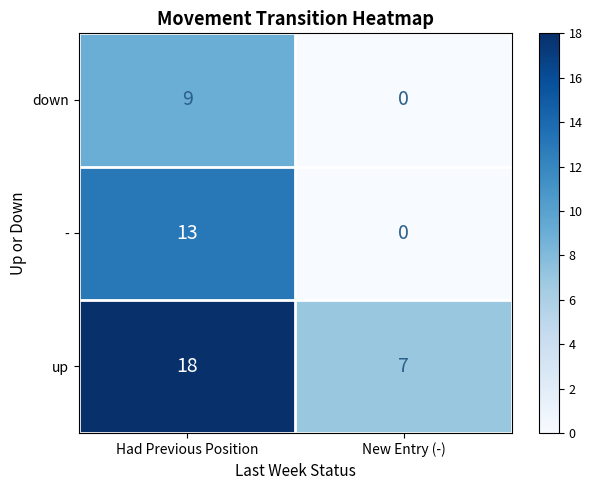

What is the sum of all - values?

13